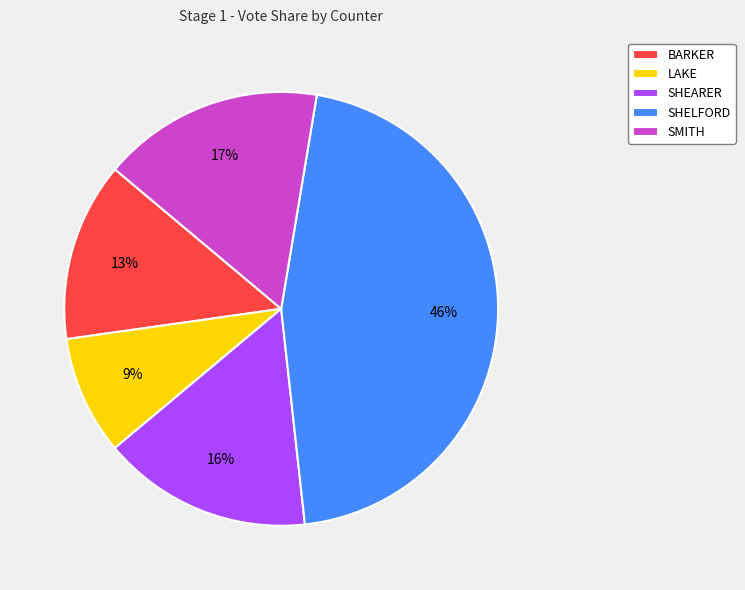

To the nearest percent, what is the difference between the largest and smallest slice percentages?

37%